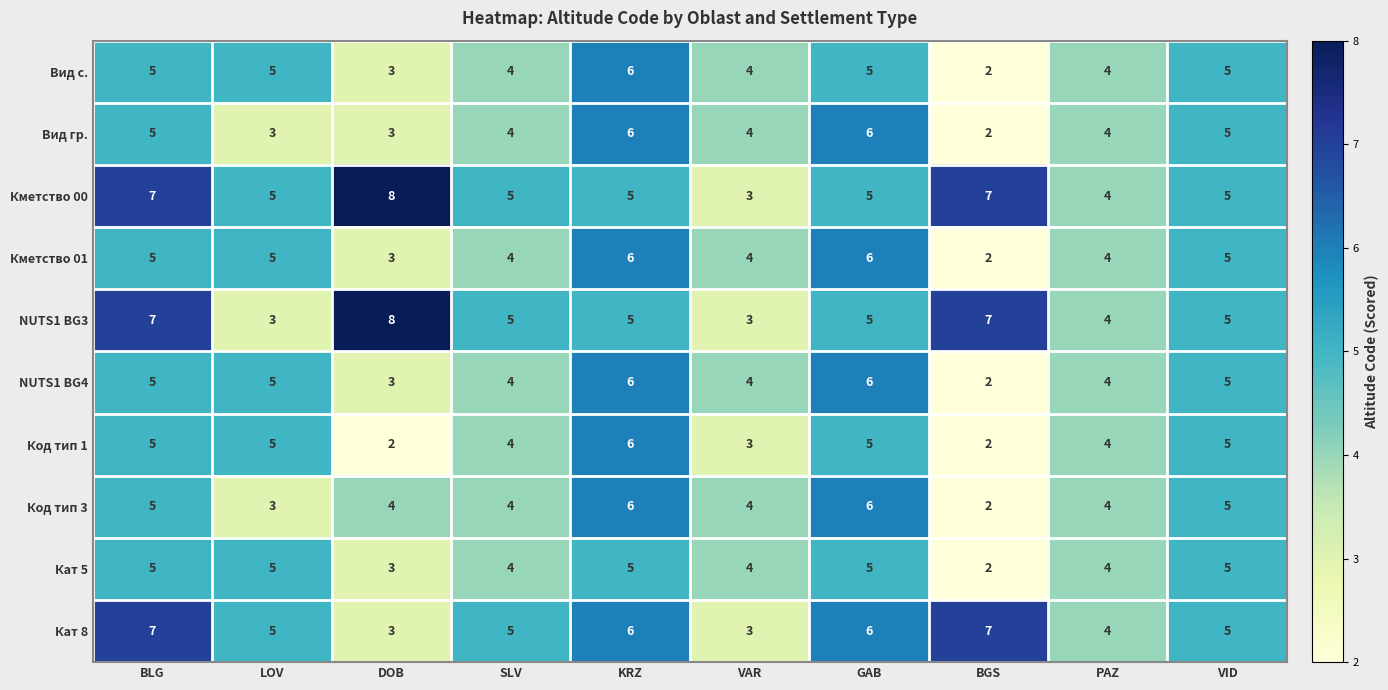

Which series has the largest total across all categories?

Кметство 00